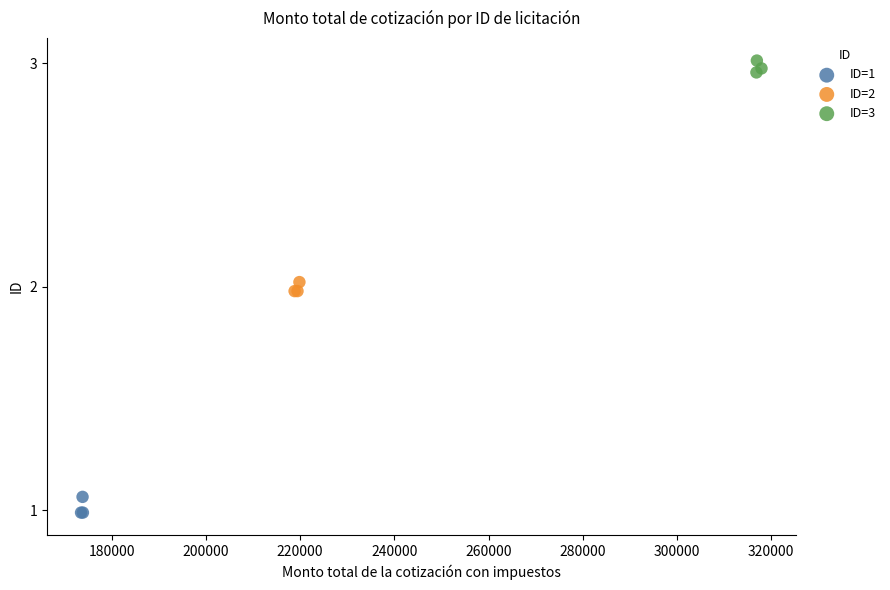

Which series contains the highest Y value?

ID=3